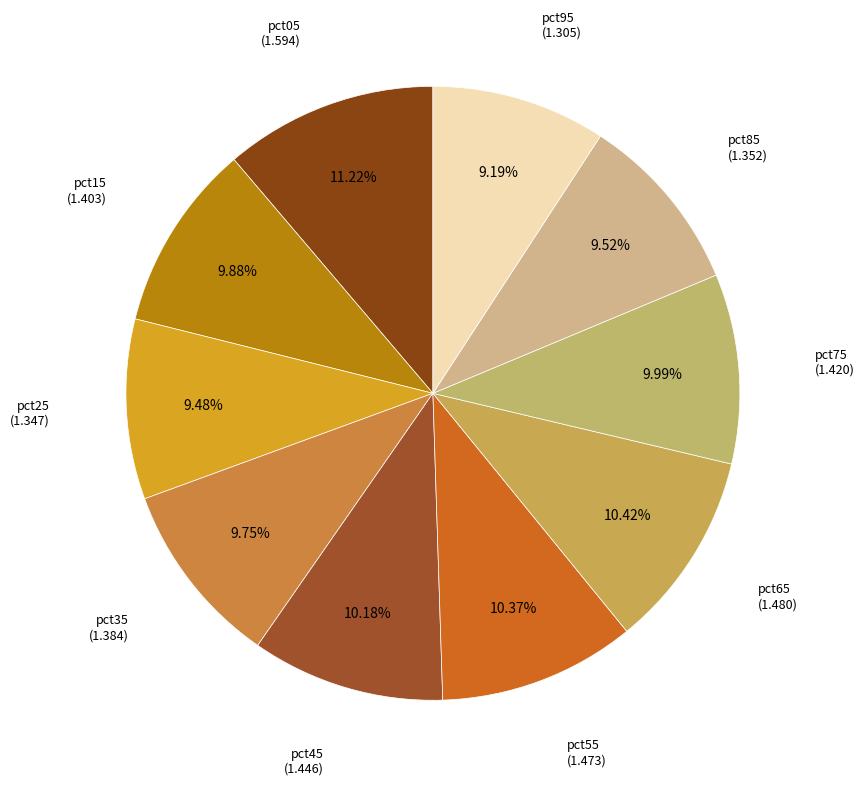

Rank the categories by value from highest to lowest.

pct05, pct65, pct55, pct45, pct75, pct15, pct35, pct85, pct25, pct95